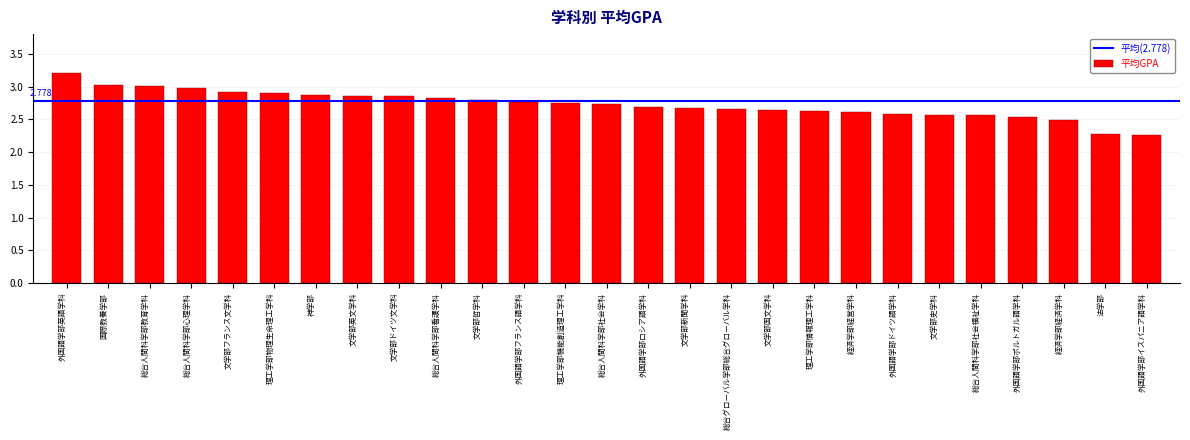

Which label corresponds to the largest value in the chart?

外国語学部英語学科